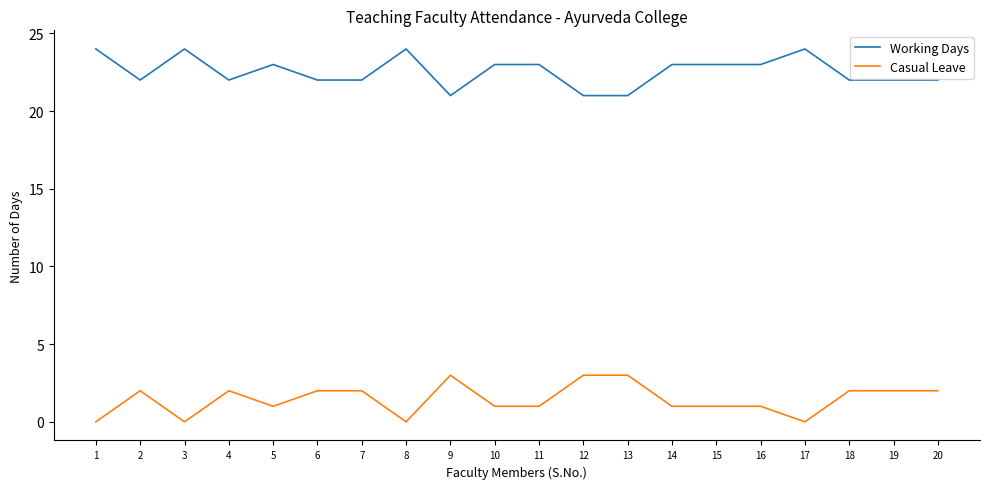

True or false: Casual Leave has more than 0 points higher than both neighbors.

True